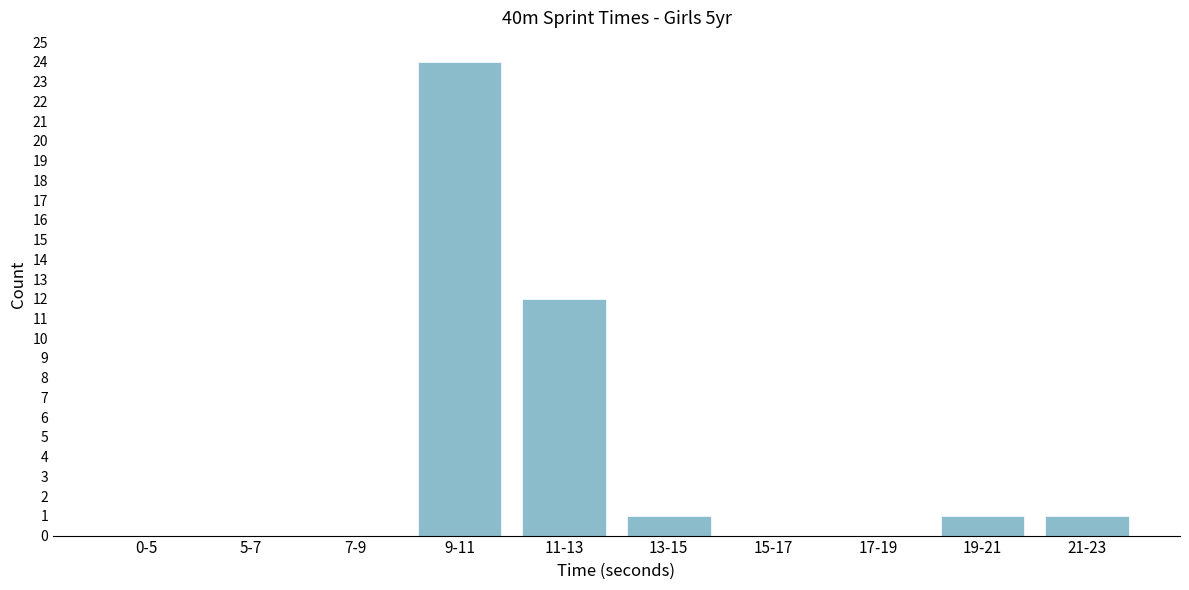

Reading left to right, transcribe all the data shown in this chart.

0-5=0	5-7=0	7-9=0	9-11=24	11-13=12	13-15=1	15-17=0	17-19=0	19-21=1	21-23=1